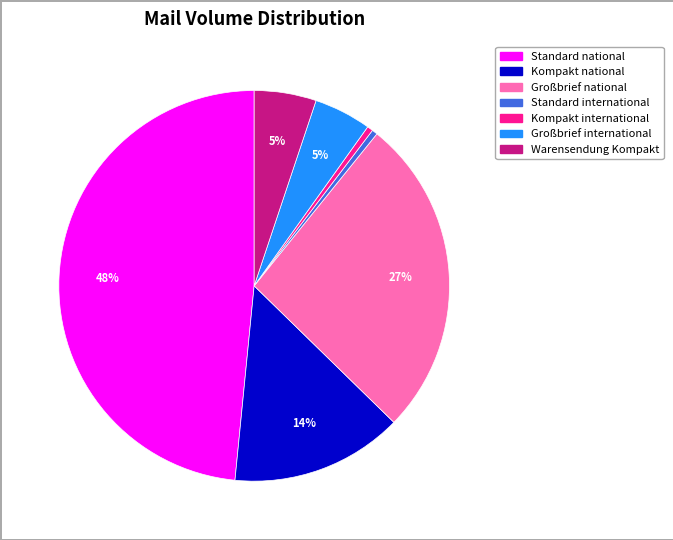

To the nearest percent, what is the average slice percentage?

14%